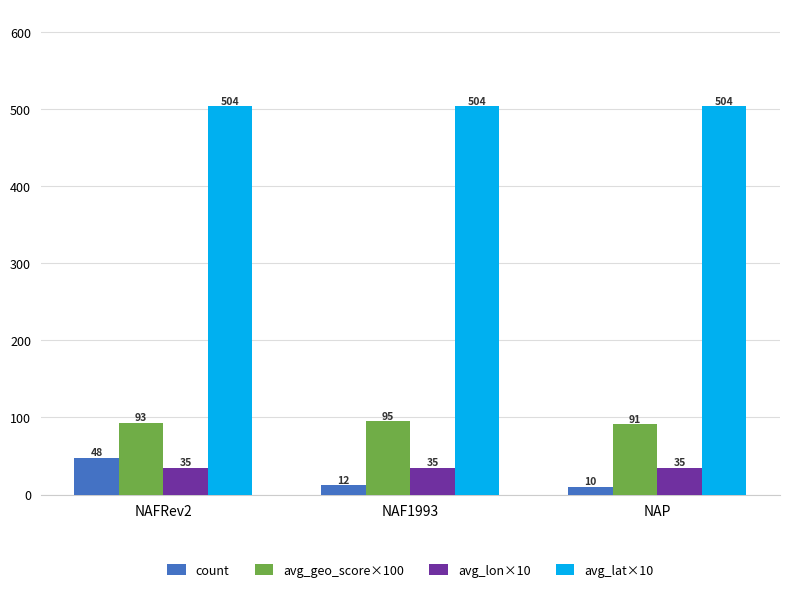

The value of avg_lat×10 at NAF1993 is 173. True or false?

False